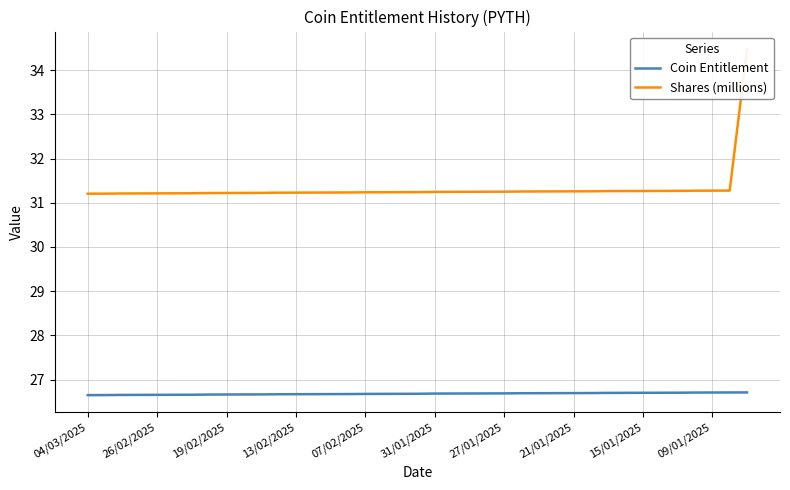

Reading left to right, list all the values displayed in this chart.

Coin Entitlement: 26.6	26.6	26.7	26.7	26.7	26.7	26.7	26.7	26.7	26.7	26.7	26.7	26.7	26.7	26.7	26.7	26.7	26.7	26.7	26.7	26.7	26.7	26.7	26.7	26.7	26.7	26.7	26.7	26.7	26.7	26.7	26.7	26.7	26.7	26.7	26.7	26.7	26.7	26.7
Shares (millions): 31.2	31.2	31.2	31.2	31.2	31.2	31.2	31.2	31.2	31.2	31.2	31.2	31.2	31.2	31.2	31.2	31.2	31.2	31.2	31.2	31.2	31.2	31.2	31.2	31.3	31.3	31.3	31.3	31.3	31.3	31.3	31.3	31.3	31.3	31.3	31.3	31.3	31.3	34.5